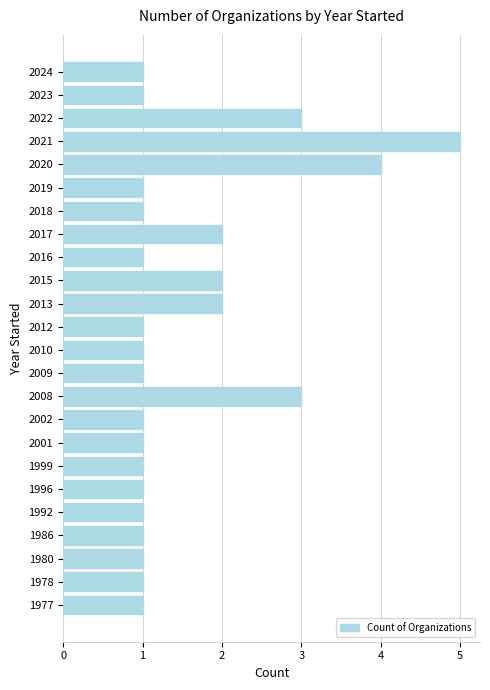

The chart shows a value of 0 at 2001. True or false?

False